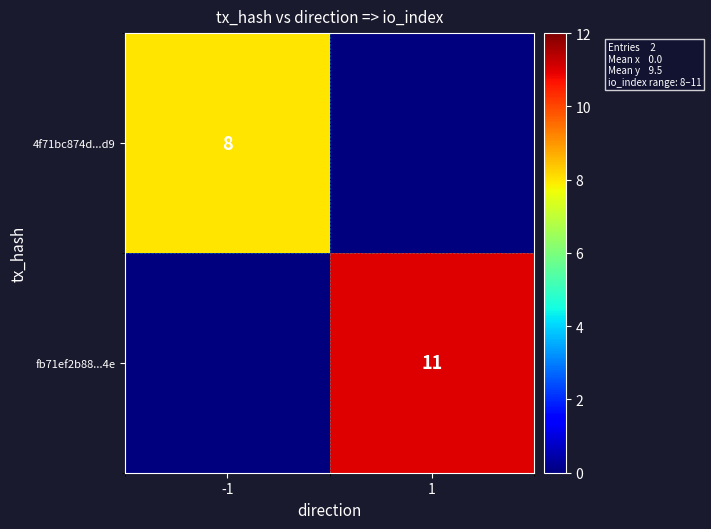

Is it true that fb71ef2b88...4e equals 19 at 1?

False